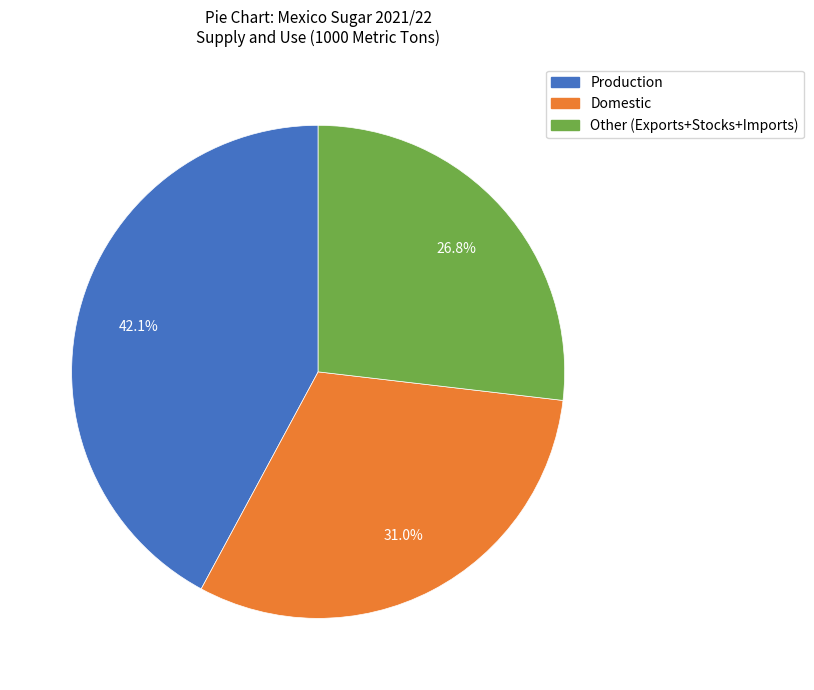

To the nearest percent, what is the average slice percentage?

33%